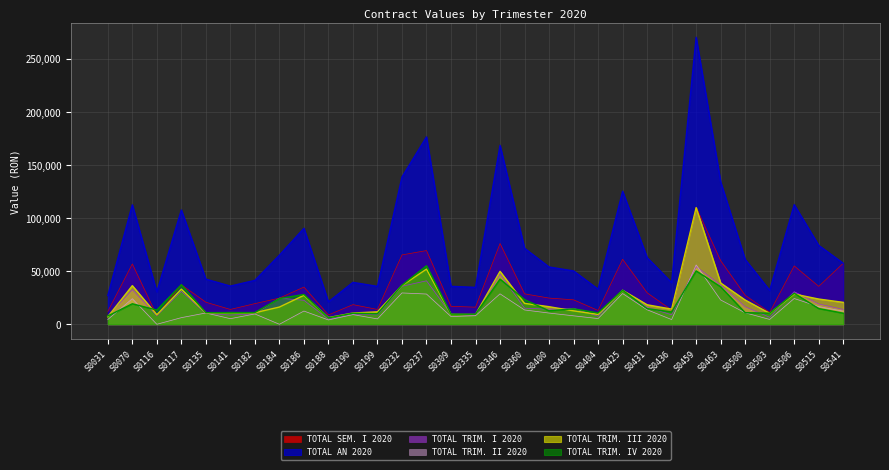

What is the difference between the TOTAL TRIM. I 2020 values at S0436 and S0459?

45320